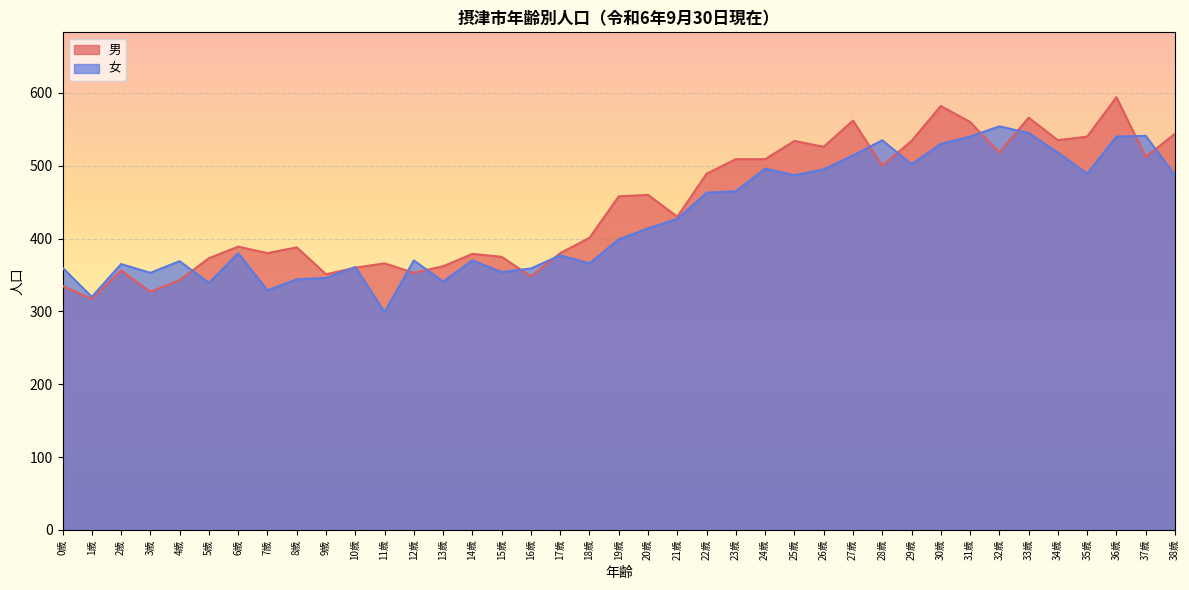

What is the maximum value shown in the chart?

594